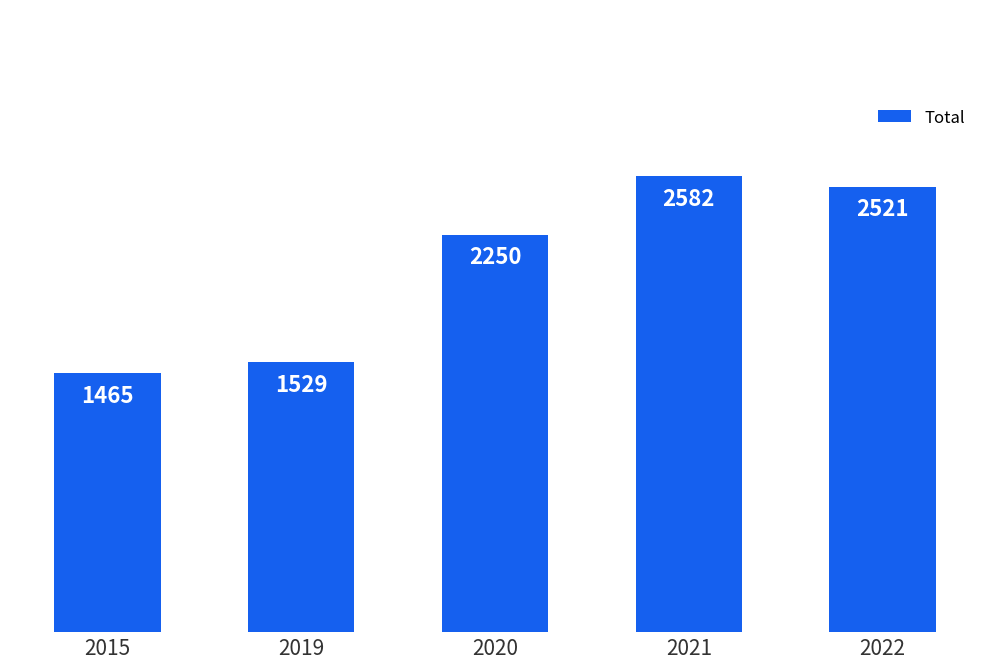

What is the greatest value displayed?

2582